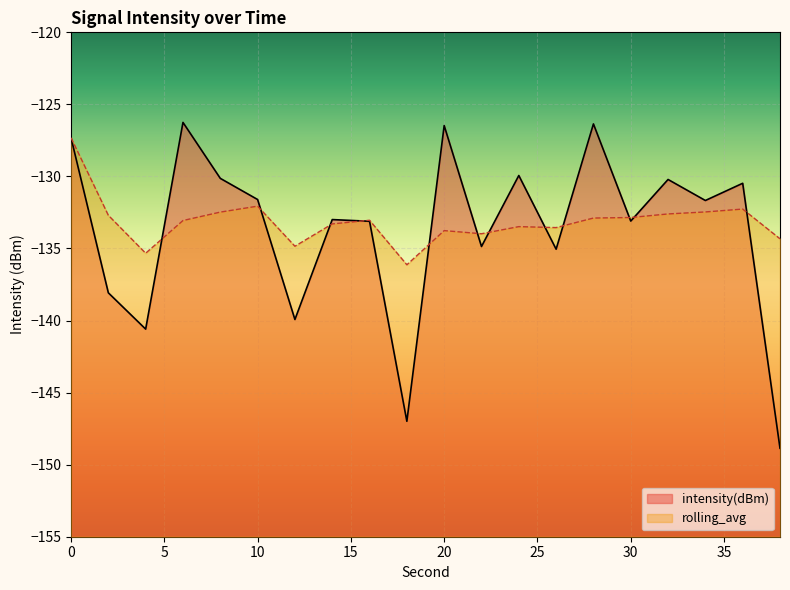

True or false: rolling_avg has more than 1 interior local peaks.

True